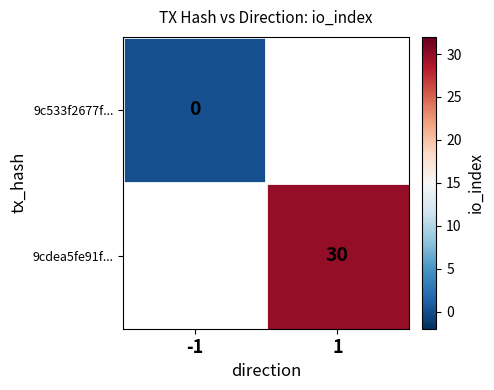

The value of 9cdea5fe91f... at 1 is 14. True or false?

False